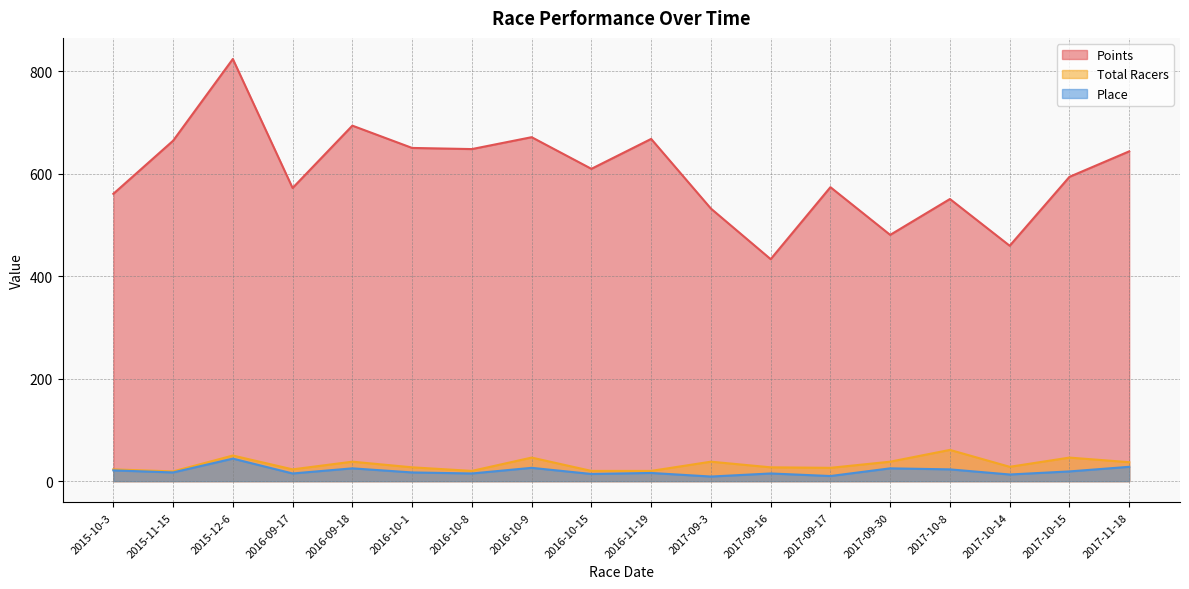

Which series has the largest total across all categories?

Points